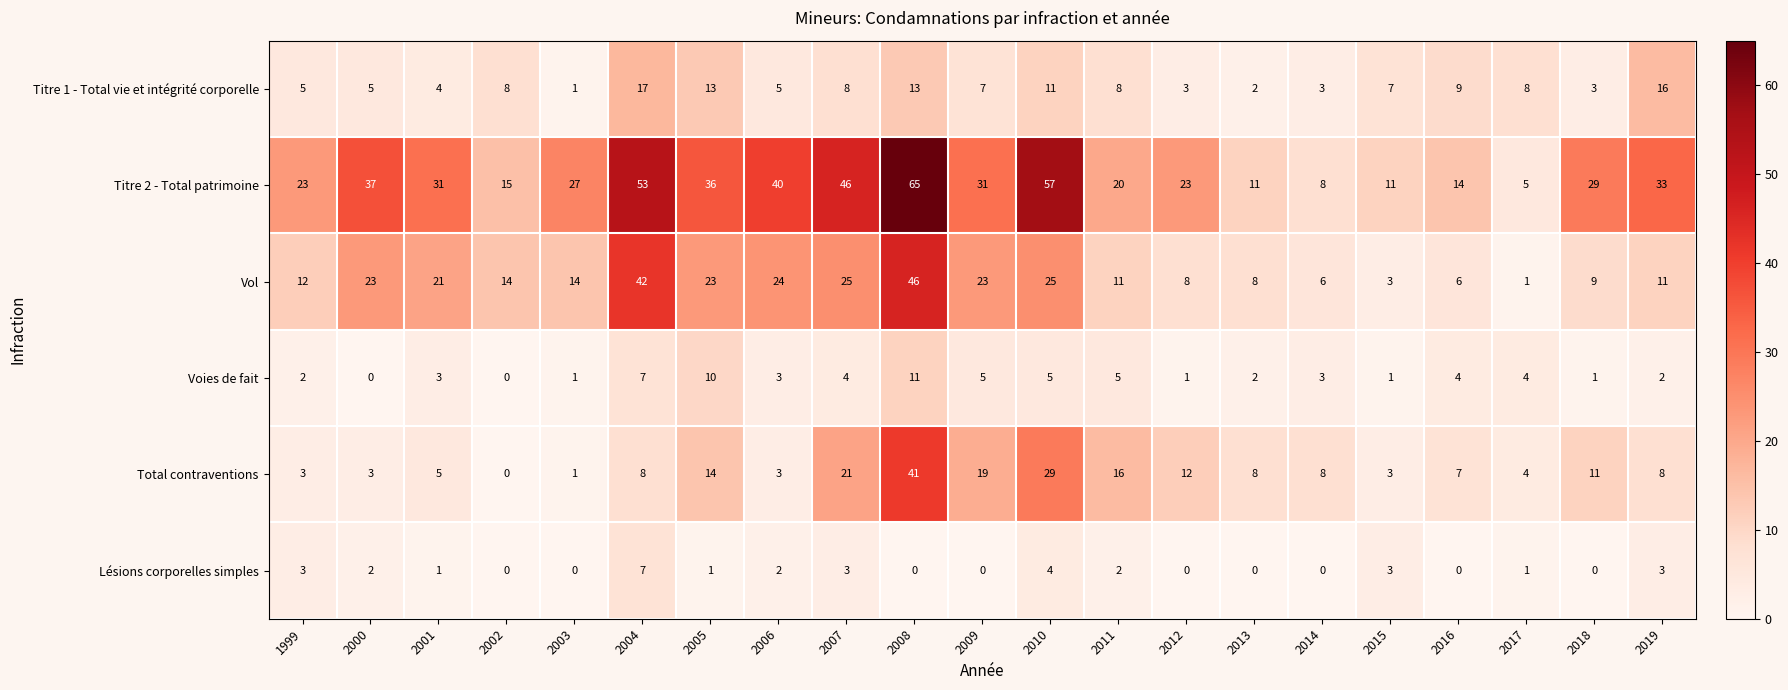

What value does the Titre 1 - Total vie et intégrité corporelle series have at 2014?

3